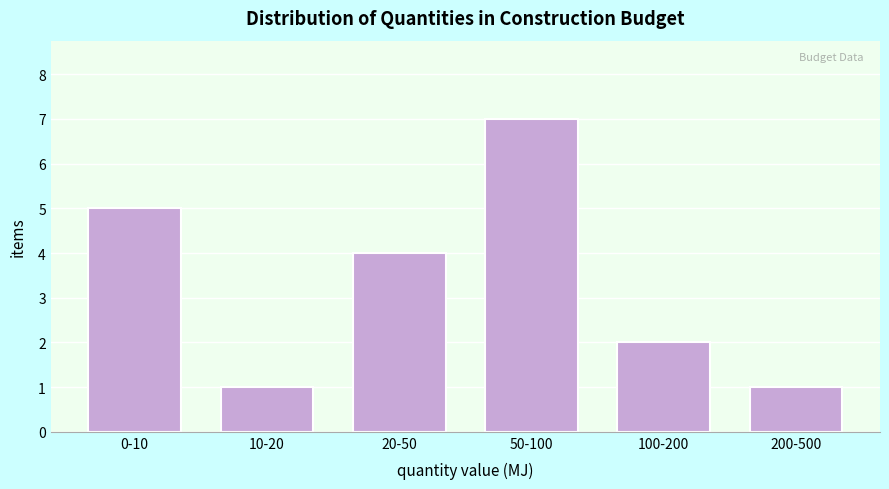

Reading left to right, extract all data points from this chart.

0-10=5	10-20=1	20-50=4	50-100=7	100-200=2	200-500=1